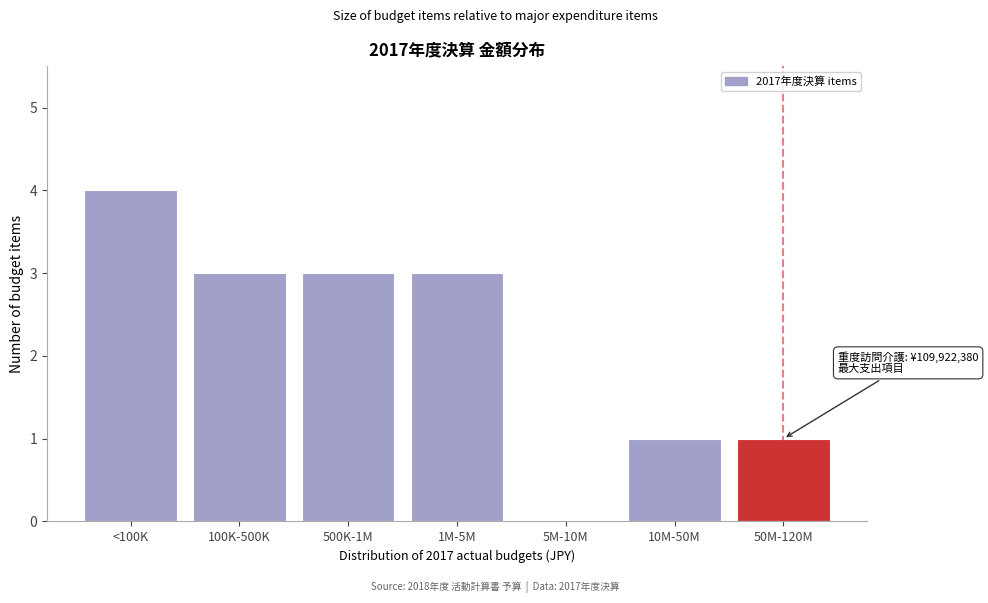

Reading right to left, extract all data points from this chart.

50M-120M=1	10M-50M=1	5M-10M=0	1M-5M=3	500K-1M=3	100K-500K=3	<100K=4